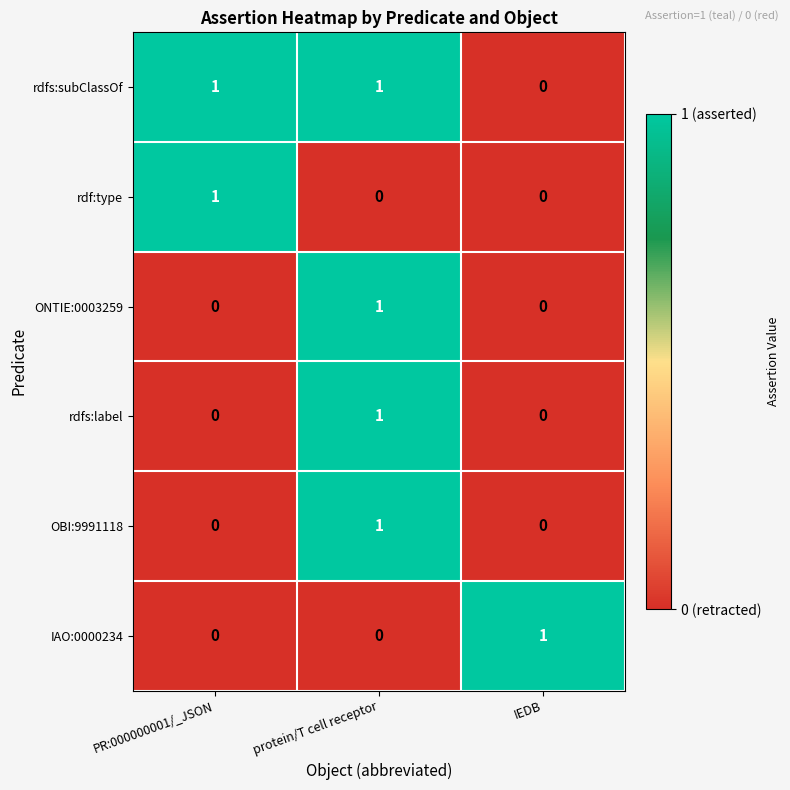

The value of IAO:0000234 at IEDB is 2. True or false?

False